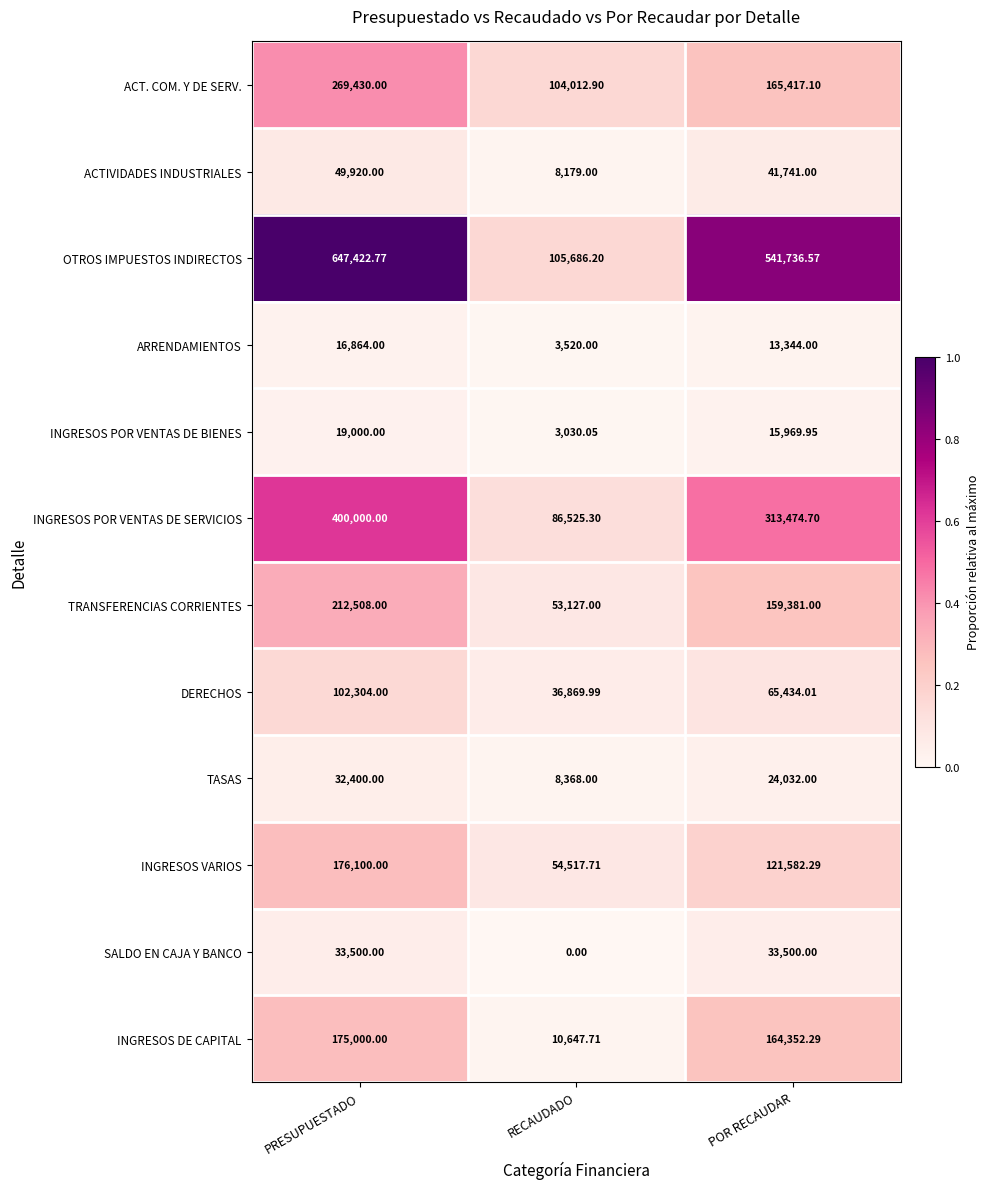

List the labels in order of INGRESOS POR VENTAS DE SERVICIOS value, largest first.

PRESUPUESTADO, POR RECAUDAR, RECAUDADO